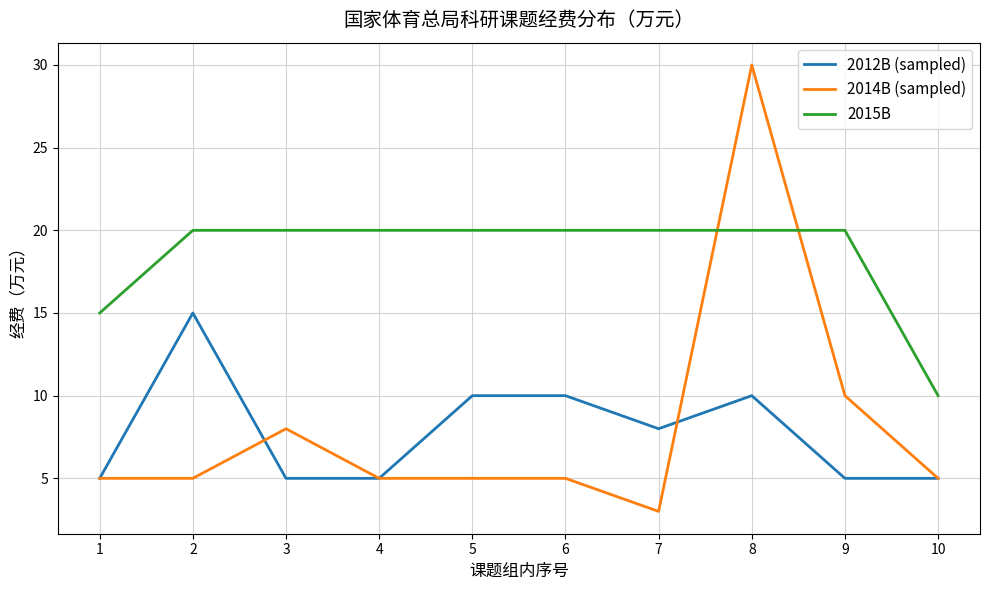

What is the highest value of the 2014B (sampled) series?

30